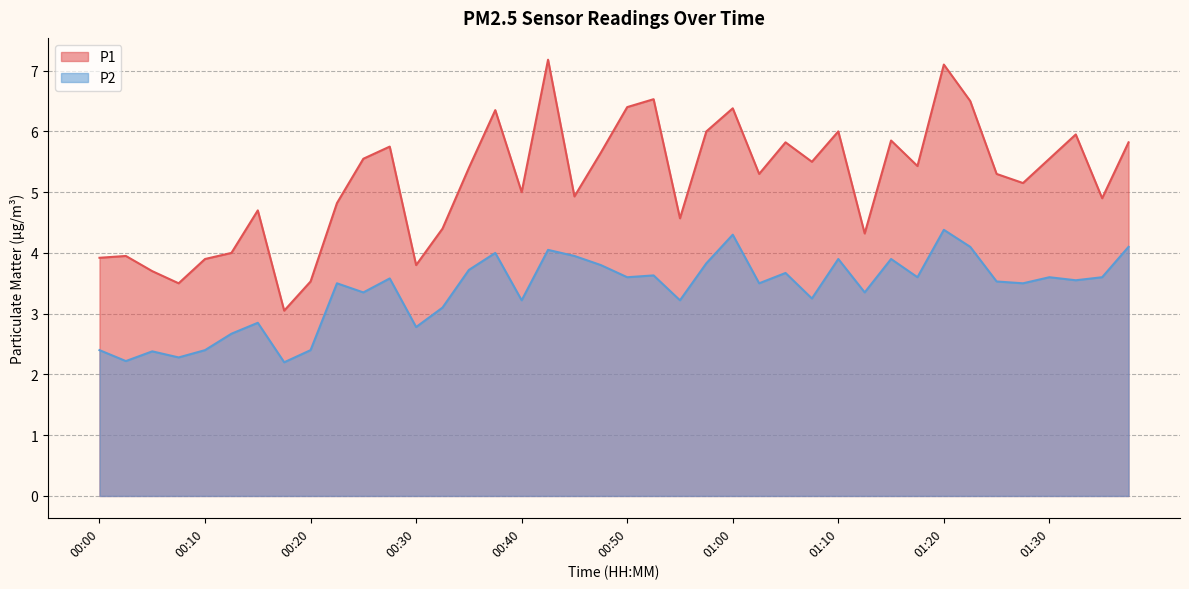

List the series in order of their overall mean, lowest first.

P2, P1